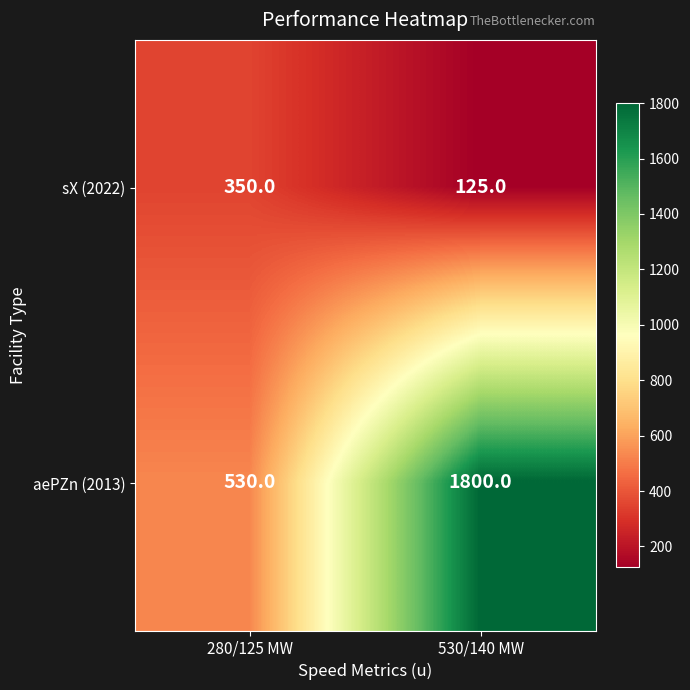

True or false: sX (2022) has a value of 125 at 530/140 MW.

True